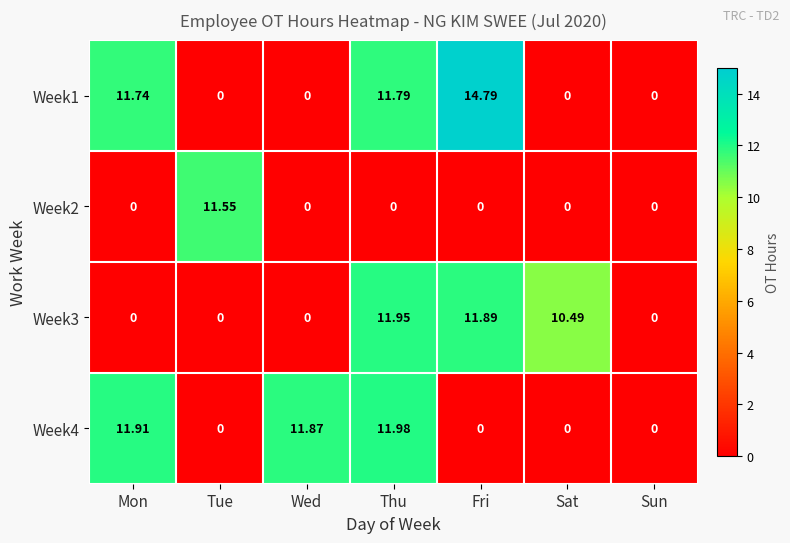

At which label does Week2 reach its peak?

Tue